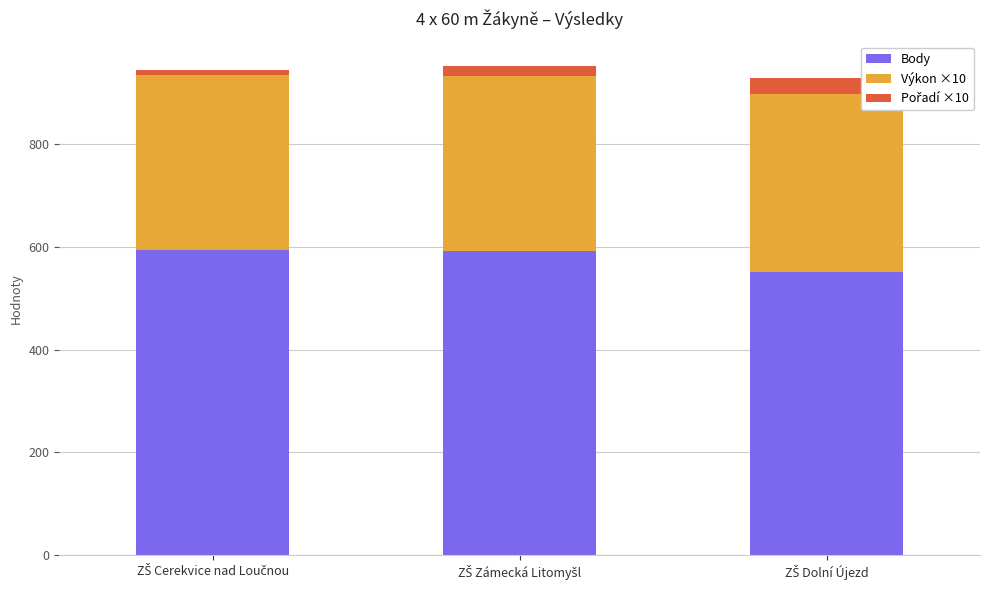

What is the minimum value for Body?

551.0